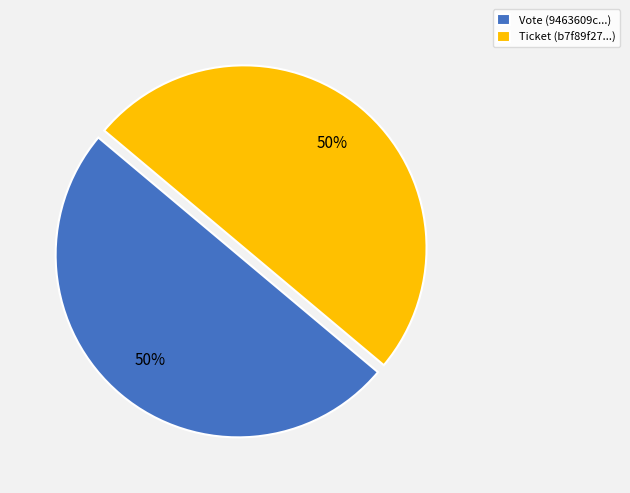

To the nearest percent, what is the combined percentage of Ticket and Vote?

100%